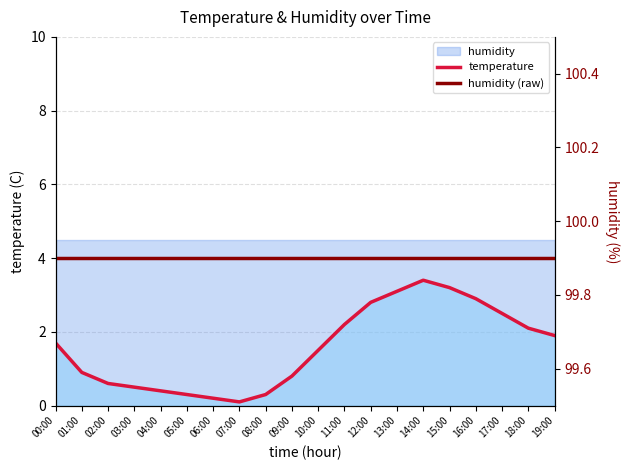

True or false: temperature and humidity (raw) cross at least once.

False